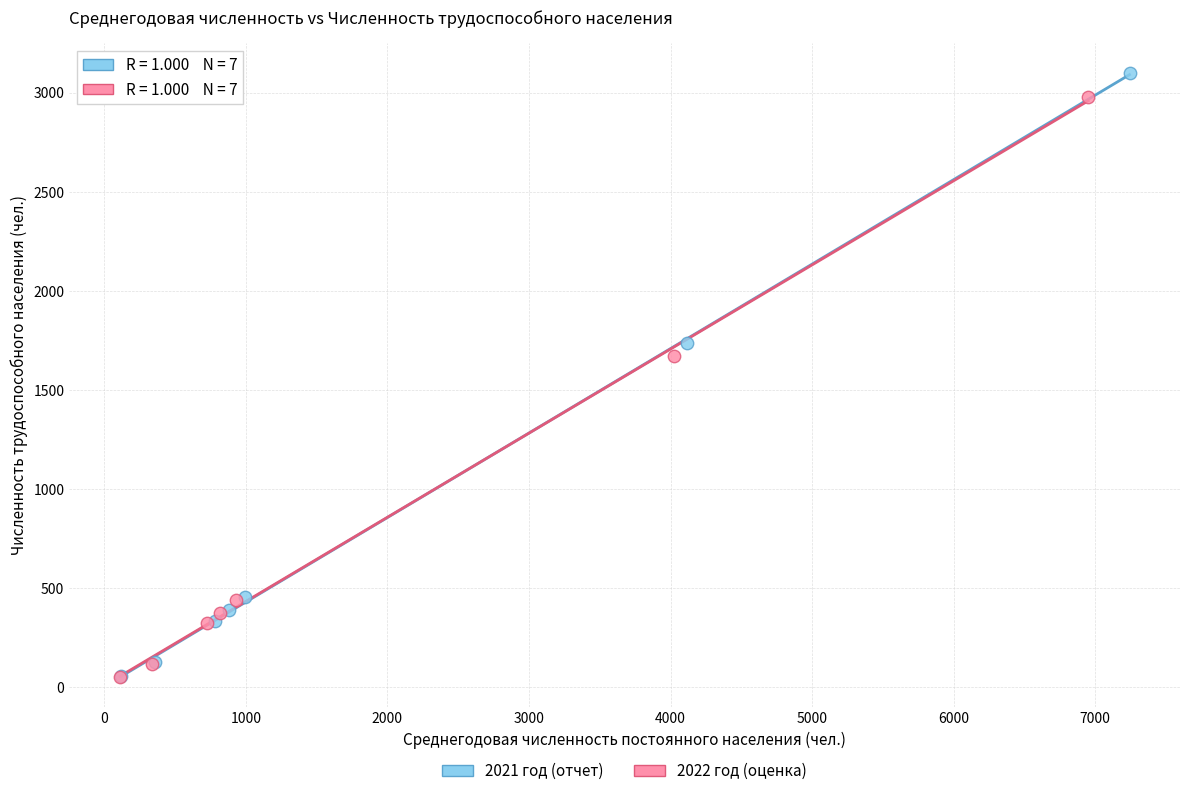

Which series has the largest Y range (max minus min)?

2021 год (отчет)